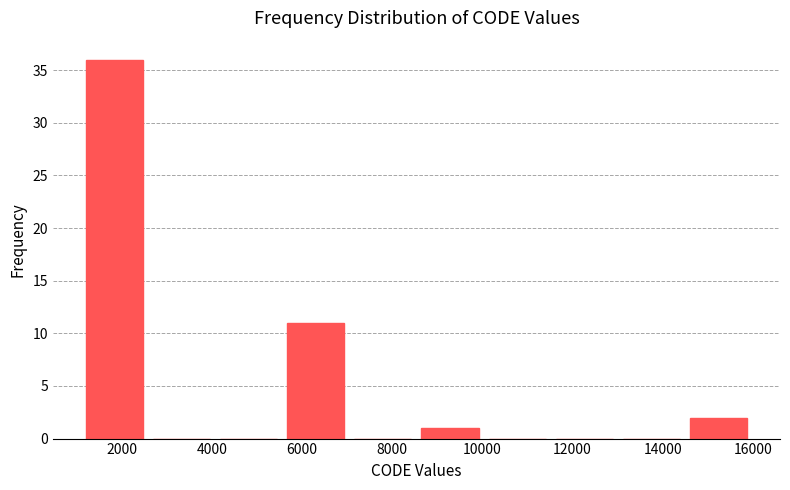

Reading left to right, list every bar in this chart as the range it spans on the x-axis followed by its height. Neither the bar edges nor the heights are printed on the chart, so give them approximately, as read against the axes.

1200 to 2600: 36
2600 to 4000: 0
4000 to 5600: 0
5600 to 7000: 11
7000 to 8600: 0
8600 to 10000: 1
10000 to 11600: 0
11600 to 13000: 0
13000 to 14400: 0
14400 to 16000: 2